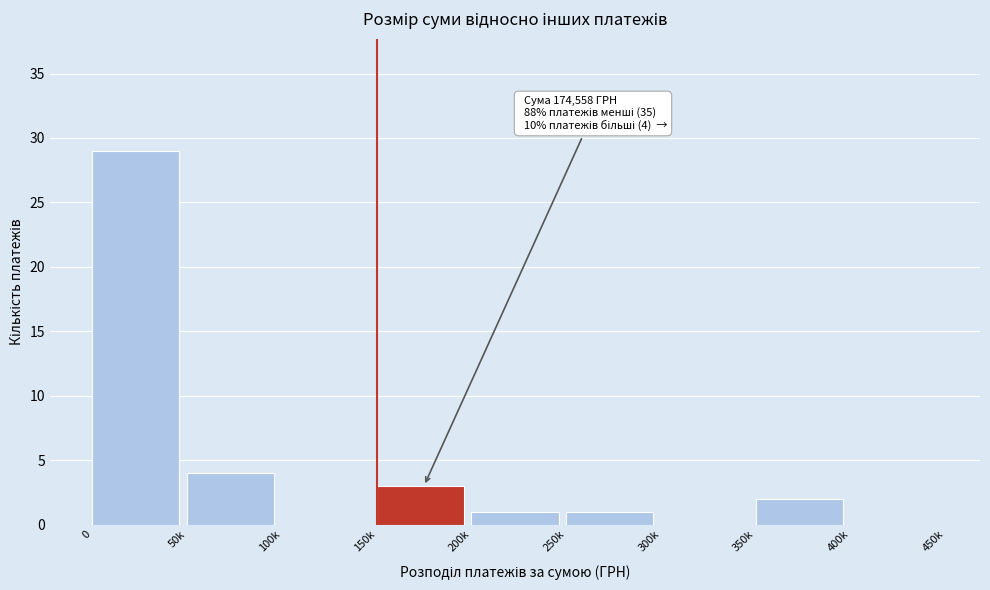

Reading right to left, transcribe all the data shown in this chart.

400k=0	350k=2	300k=0	250k=1	200k=1	150k=3	100k=0	50k=4	0=29